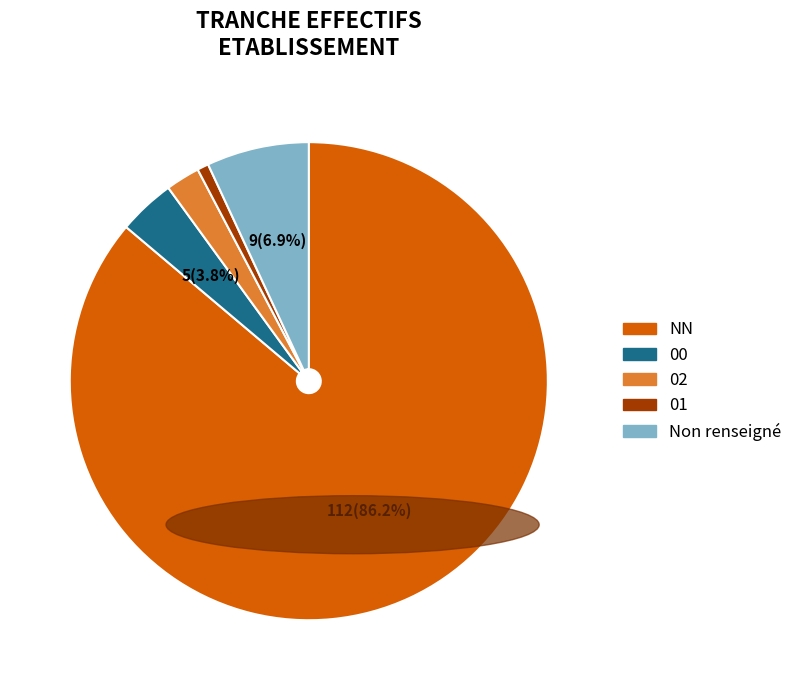

Is there a majority slice in this chart?

Yes